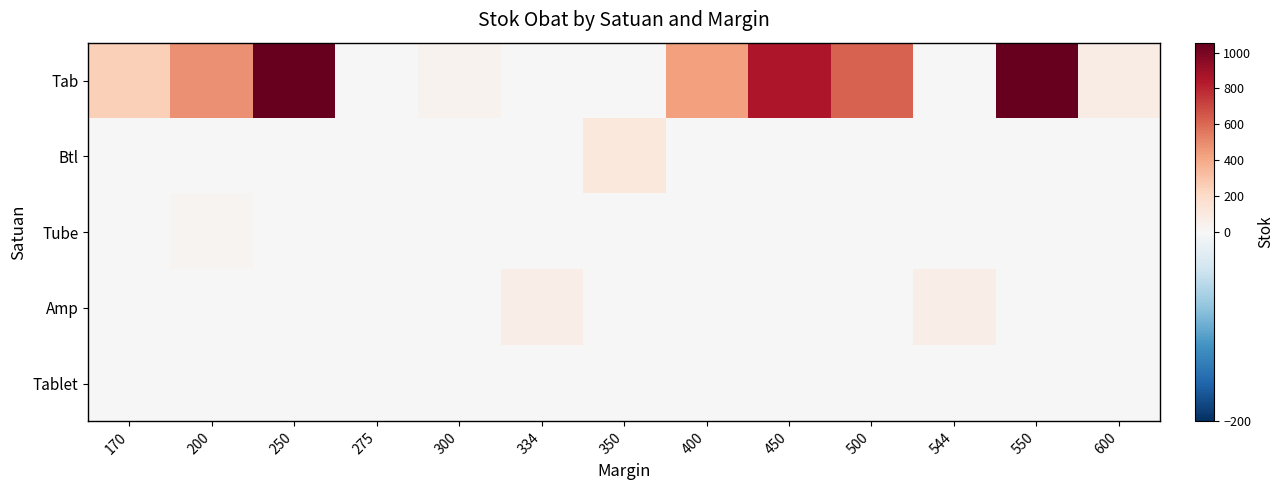

What is the total value across all series at 550?

1054